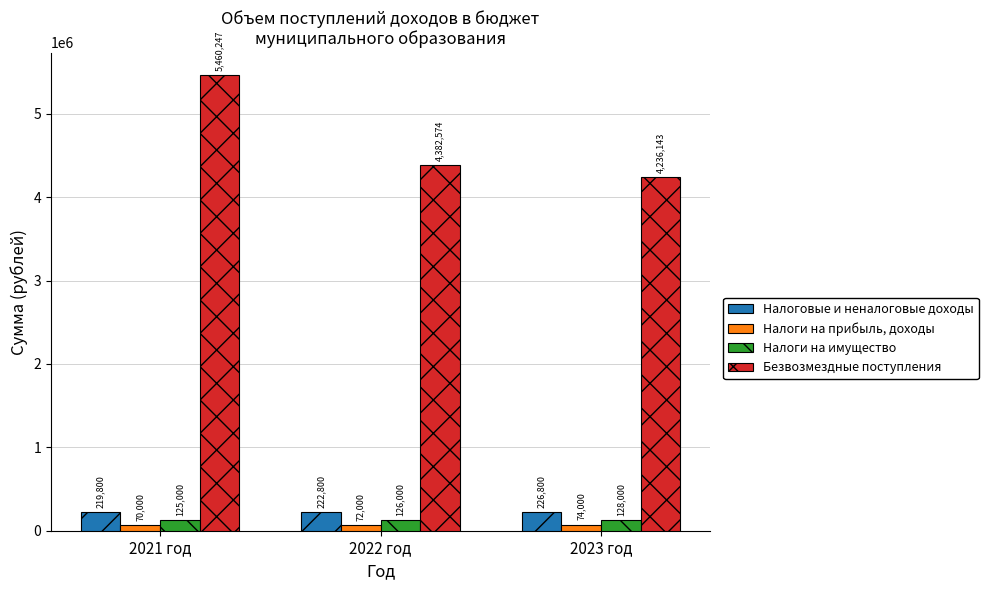

What is the difference between the highest and lowest values at 2021 год?

5390247.5